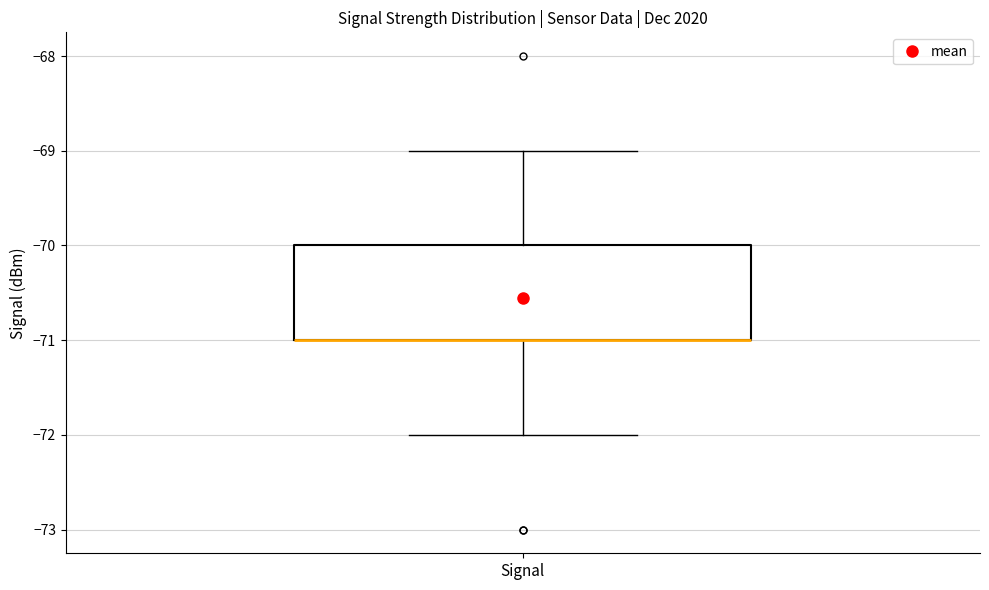

Where is the upper edge of the box for Signal on the y-axis? The values are not printed on the chart, so give them approximately, as read against the axis.

-70